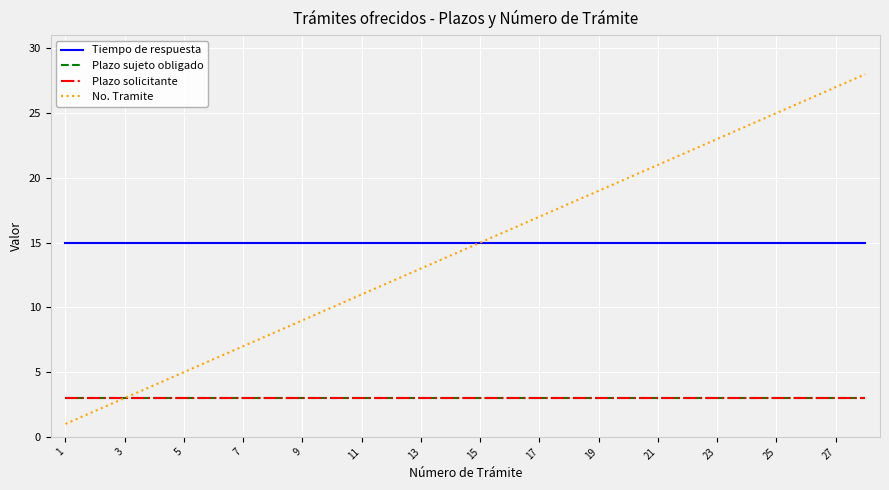

At which category does the chart reach its minimum across all series?

1